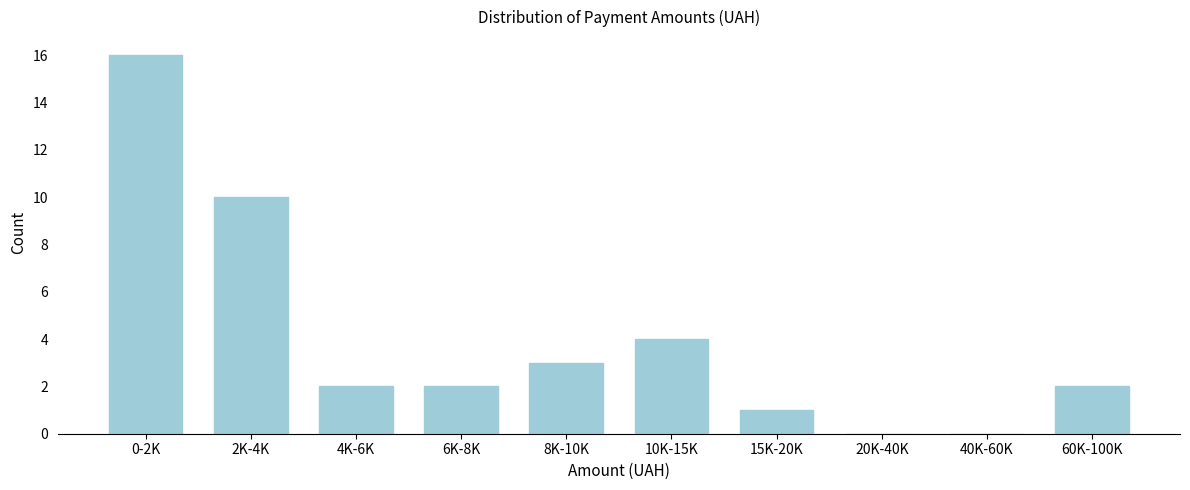

Reading left to right, list all the values displayed in this chart.

0-2K=16	2K-4K=10	4K-6K=2	6K-8K=2	8K-10K=3	10K-15K=4	15K-20K=1	20K-40K=0	40K-60K=0	60K-100K=2